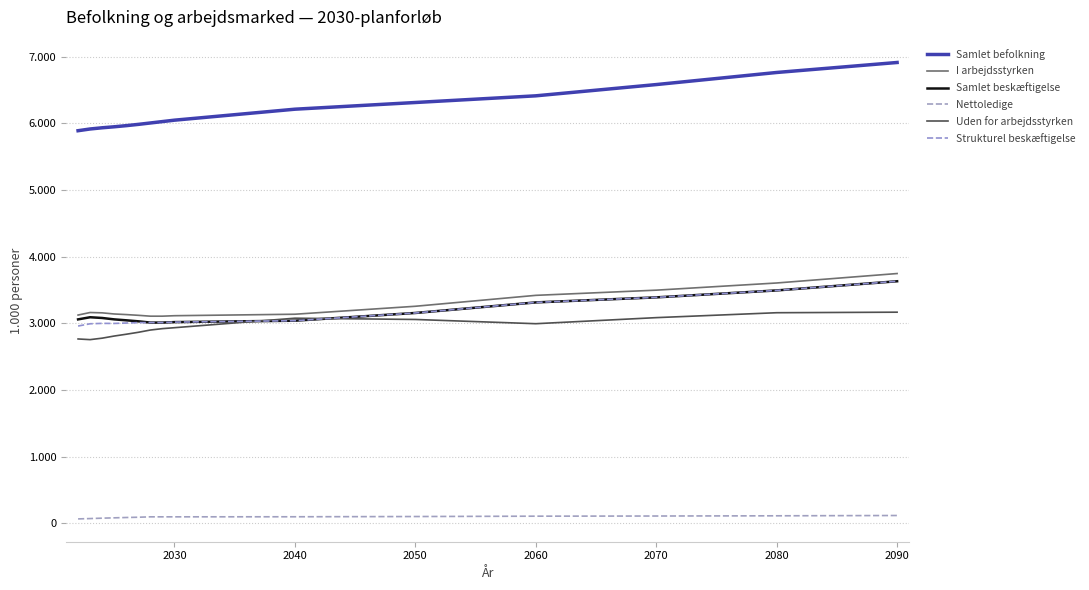

Does the chart have visible grid lines?

Yes